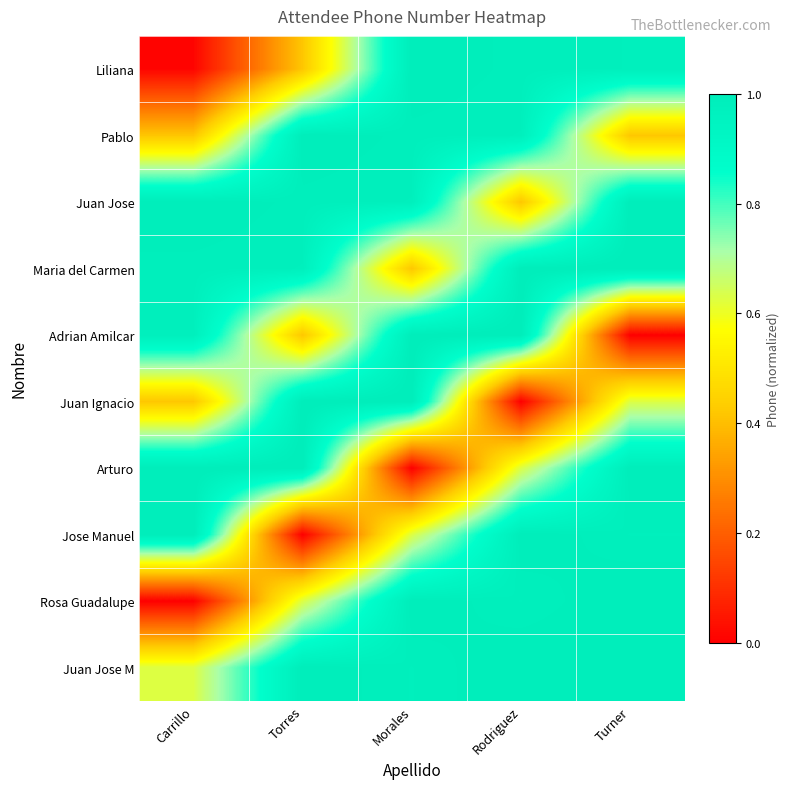

What is the spread (max minus min) of values at Carrillo?

1.0